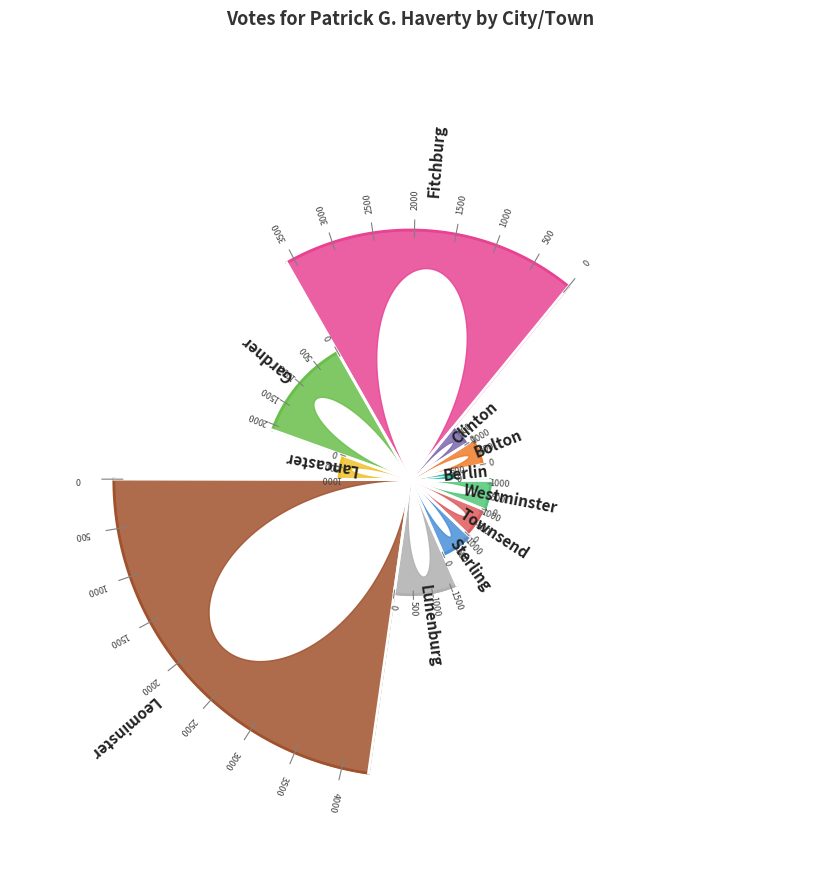

What is the change in value from Clinton to Lancaster?

+68